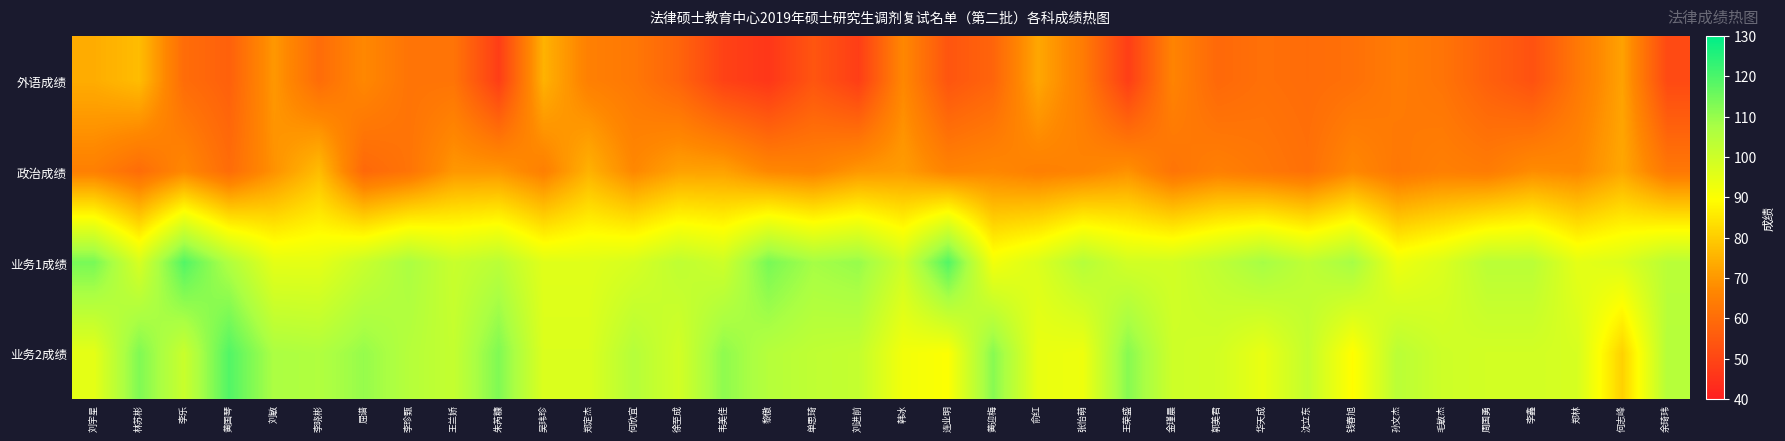

What is the smallest value displayed?

46